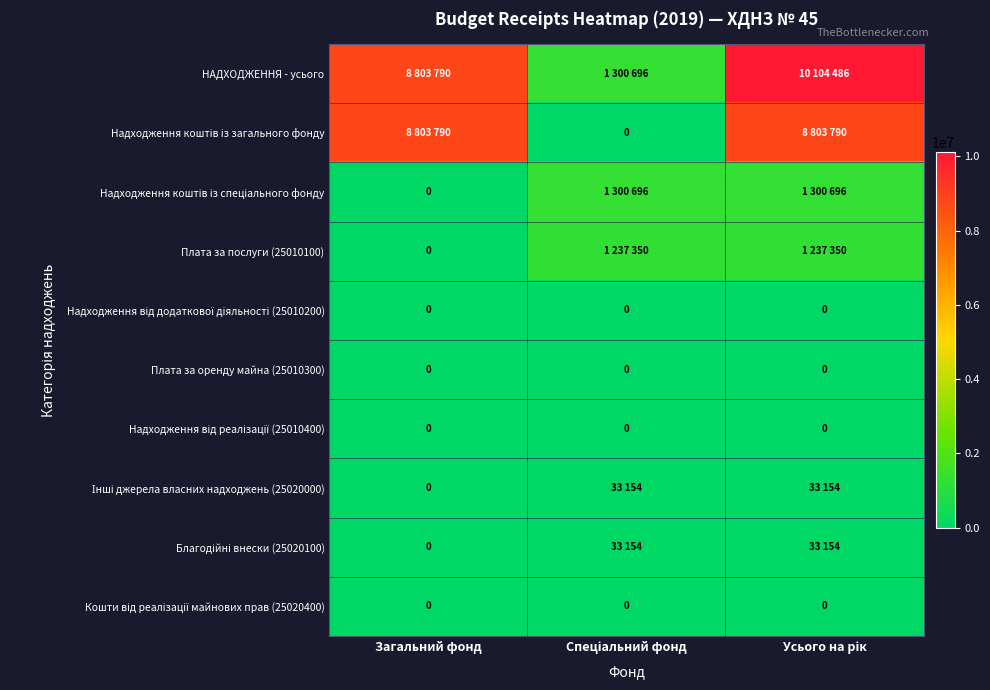

Count the Надходження коштів із спеціального фонду values in the range 0 to 1300696.

3